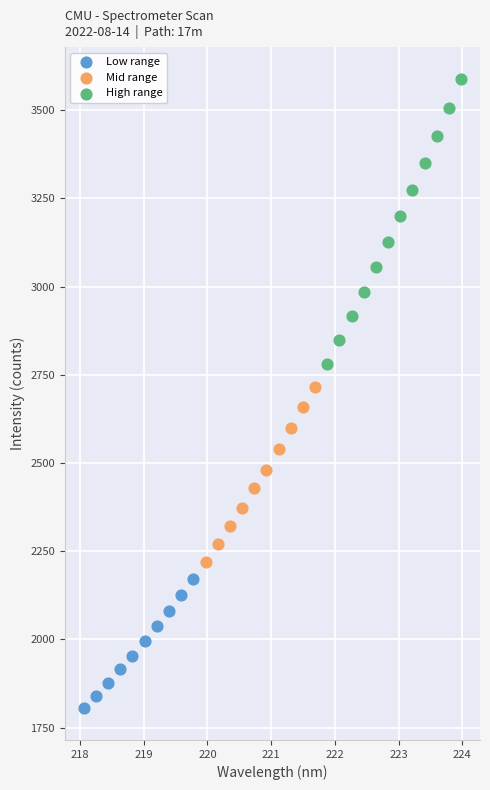

Which series contains the highest Y value?

High range